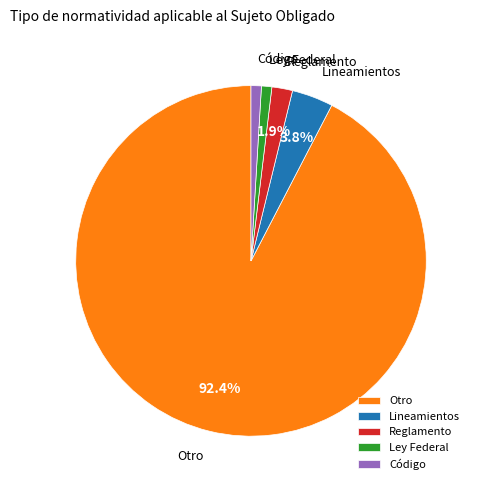

What percentage is NOT represented by Reglamento?

98.1%